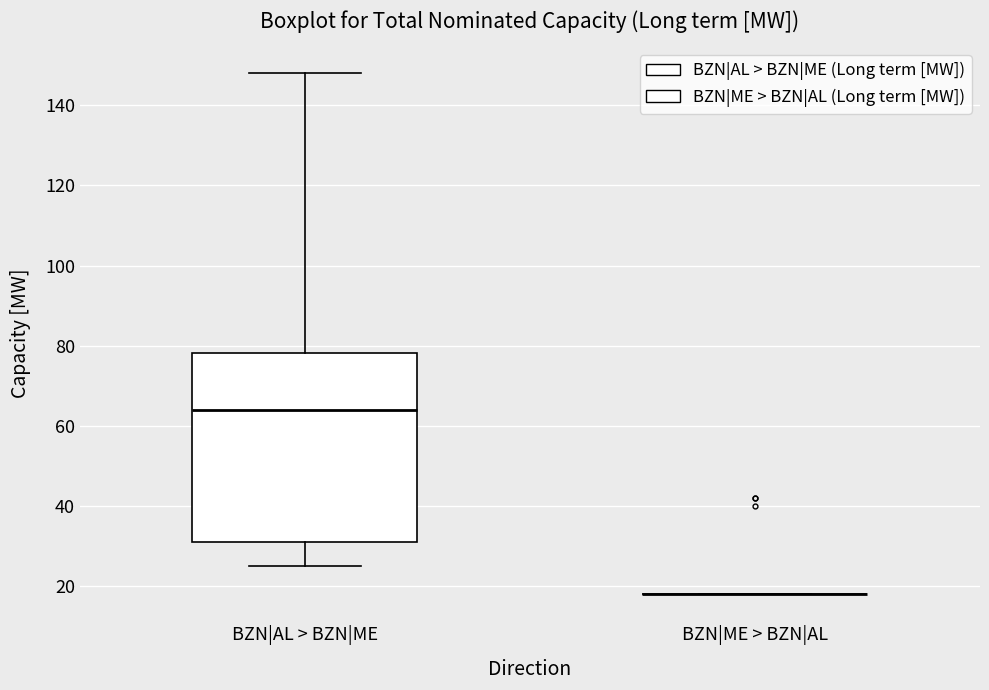

Reading left to right, transcribe this box plot: for each box, give where its median line is, the range the box spans, and where its two whiskers end, as read against the y-axis. The values are not printed on the chart, so give them approximately, as read against the axis.

BZN|AL > BZN|ME: median 64, box 32 to 78, whiskers 26 to 148
BZN|ME > BZN|AL: box collapsed to a line at 18, whiskers 18 to 18